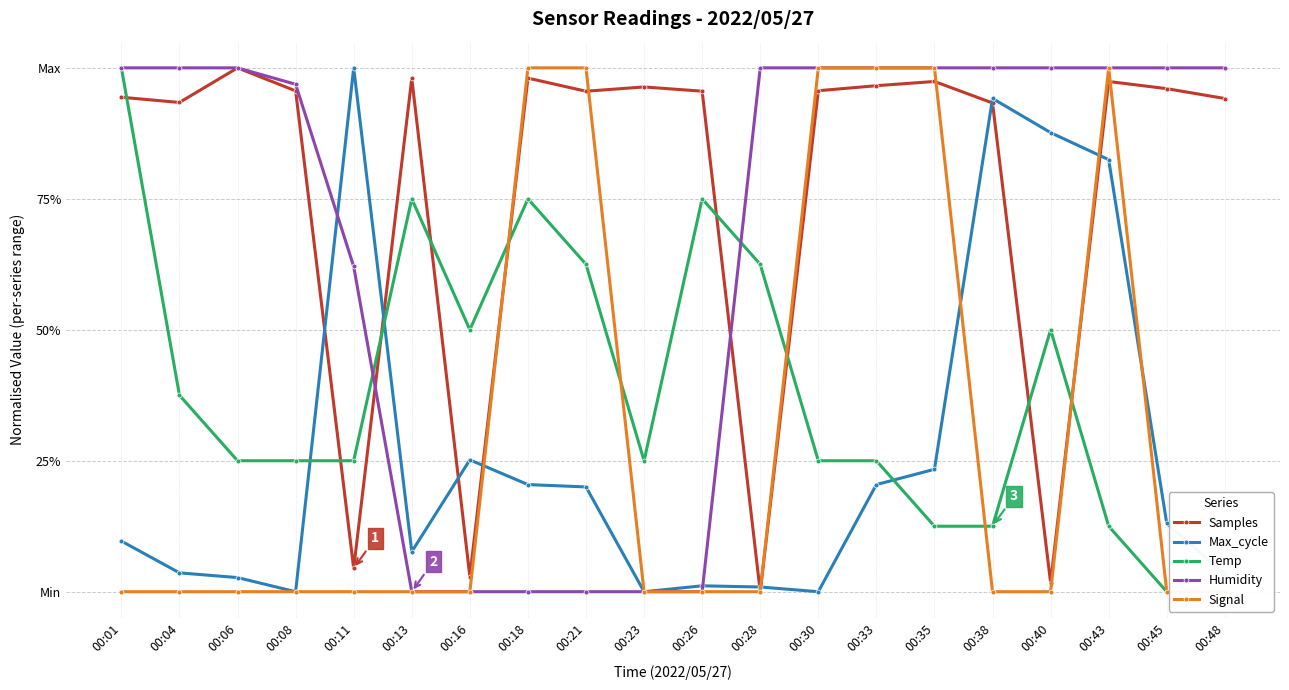

List the labels in order of Max_cycle value, largest first.

00:11, 00:38, 00:40, 00:43, 00:16, 00:35, 00:18, 00:33, 00:21, 00:45, 00:01, 00:13, 00:04, 00:48, 00:06, 00:26, 00:28, 00:08, 00:23, 00:30